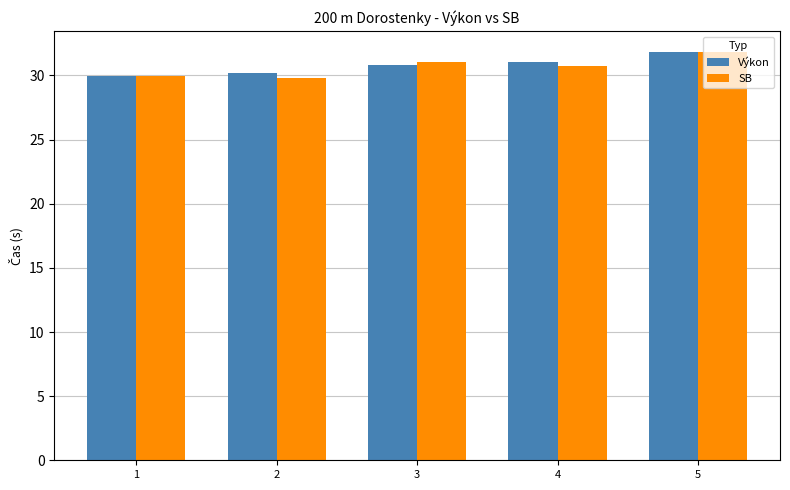

What is the sum of all SB values?

153.4